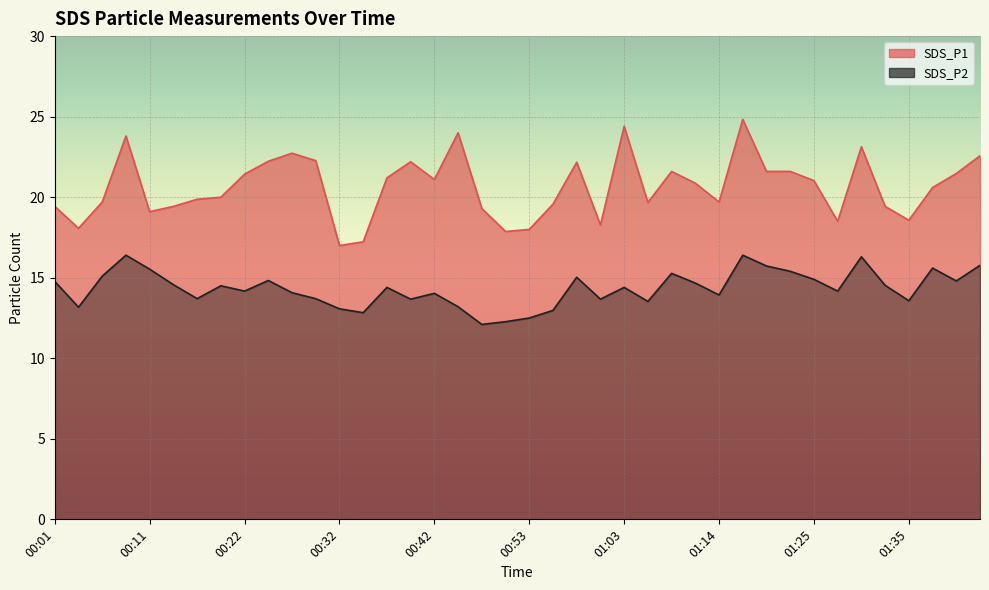

What is the sum of all SDS_P1 values?

825.5